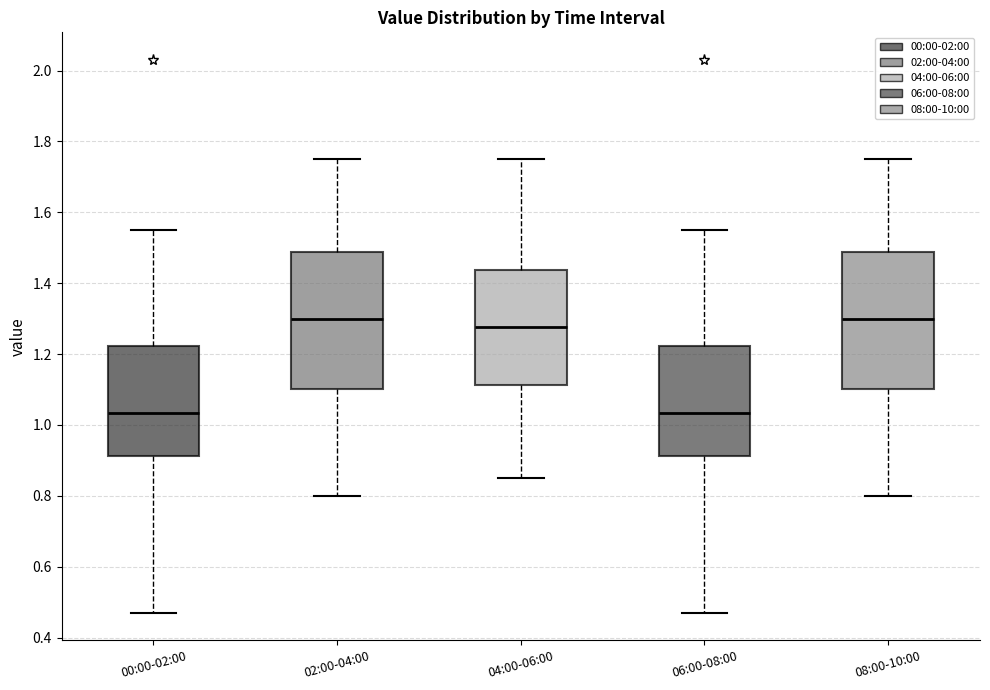

Reading left to right, read every box against the y-axis: the position of its median line, the range the box covers, and the ends of its whiskers. The values are not printed on the chart, so give them approximately, as read against the axis.

00:00-02:00: median 1.04, box 0.92 to 1.22, whiskers 0.48 to 1.56
02:00-04:00: median 1.30, box 1.10 to 1.48, whiskers 0.80 to 1.76
04:00-06:00: median 1.28, box 1.12 to 1.44, whiskers 0.86 to 1.76
06:00-08:00: median 1.04, box 0.92 to 1.22, whiskers 0.48 to 1.56
08:00-10:00: median 1.30, box 1.10 to 1.48, whiskers 0.80 to 1.76